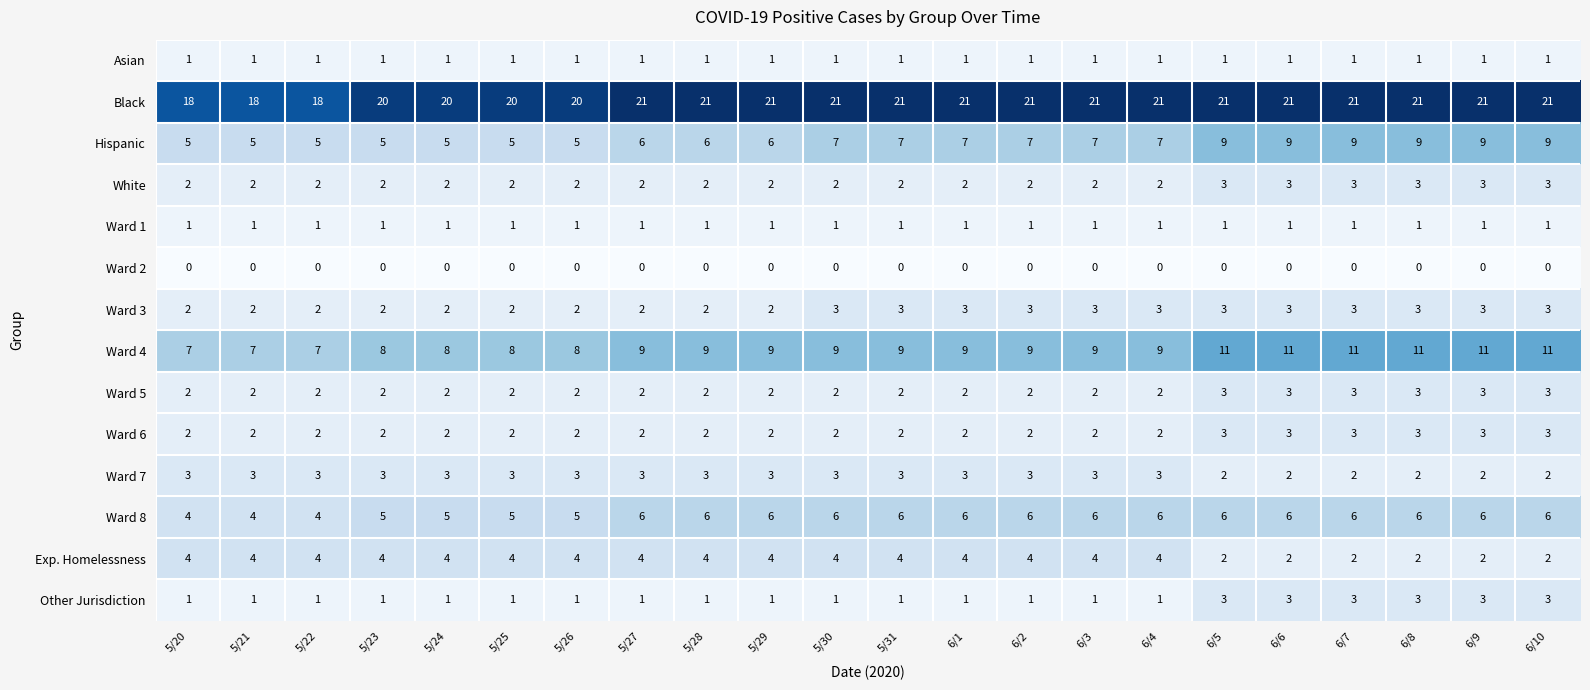

What is the highest value of the Ward 3 series?

3